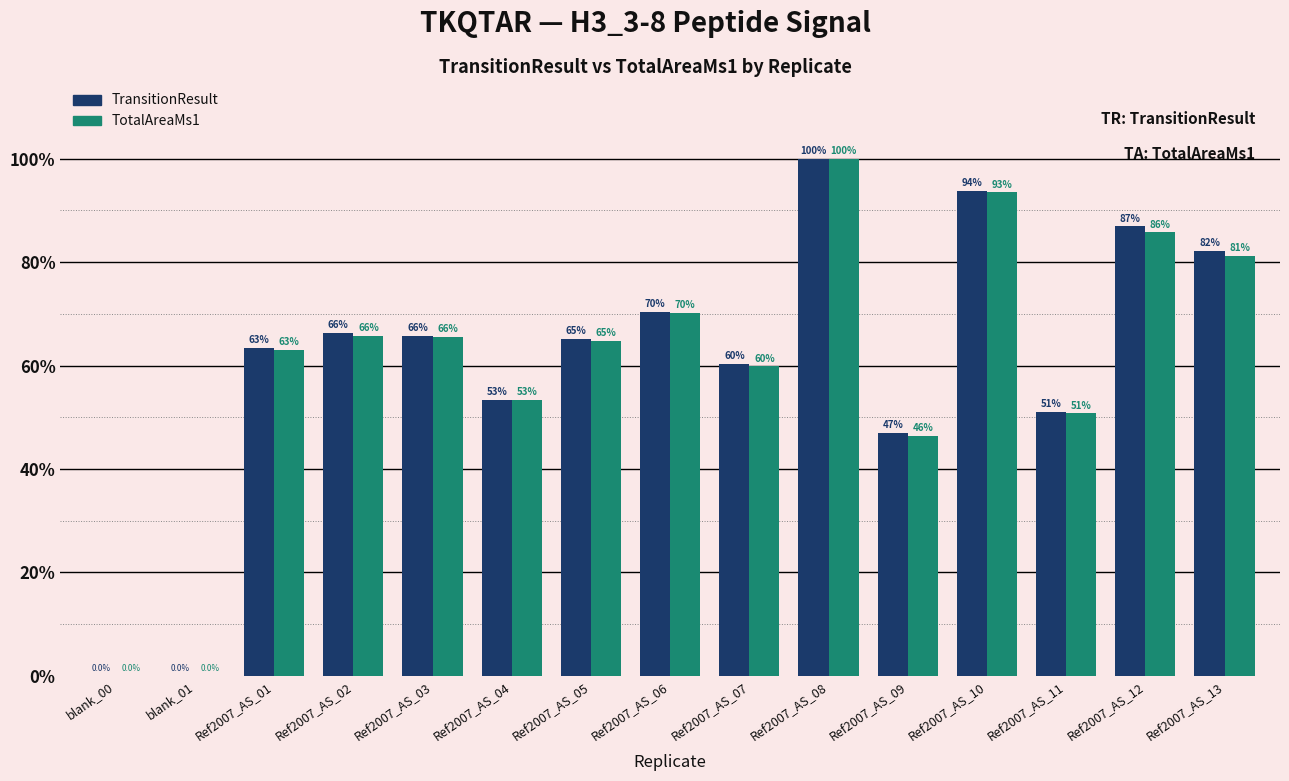

Is the value of TransitionResult at Ref2007_AS_13 greater than the value of TotalAreaMs1 at Ref2007_AS_11?

Yes